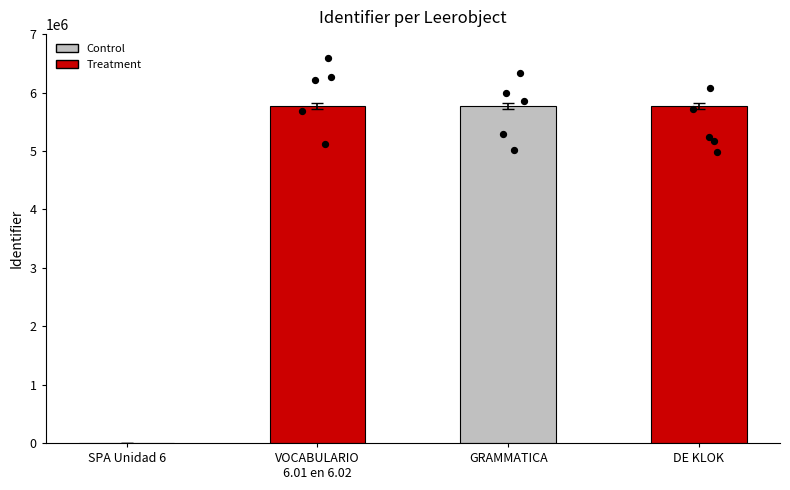

Between SPA Unidad 6 and DE KLOK, which is larger?

DE KLOK